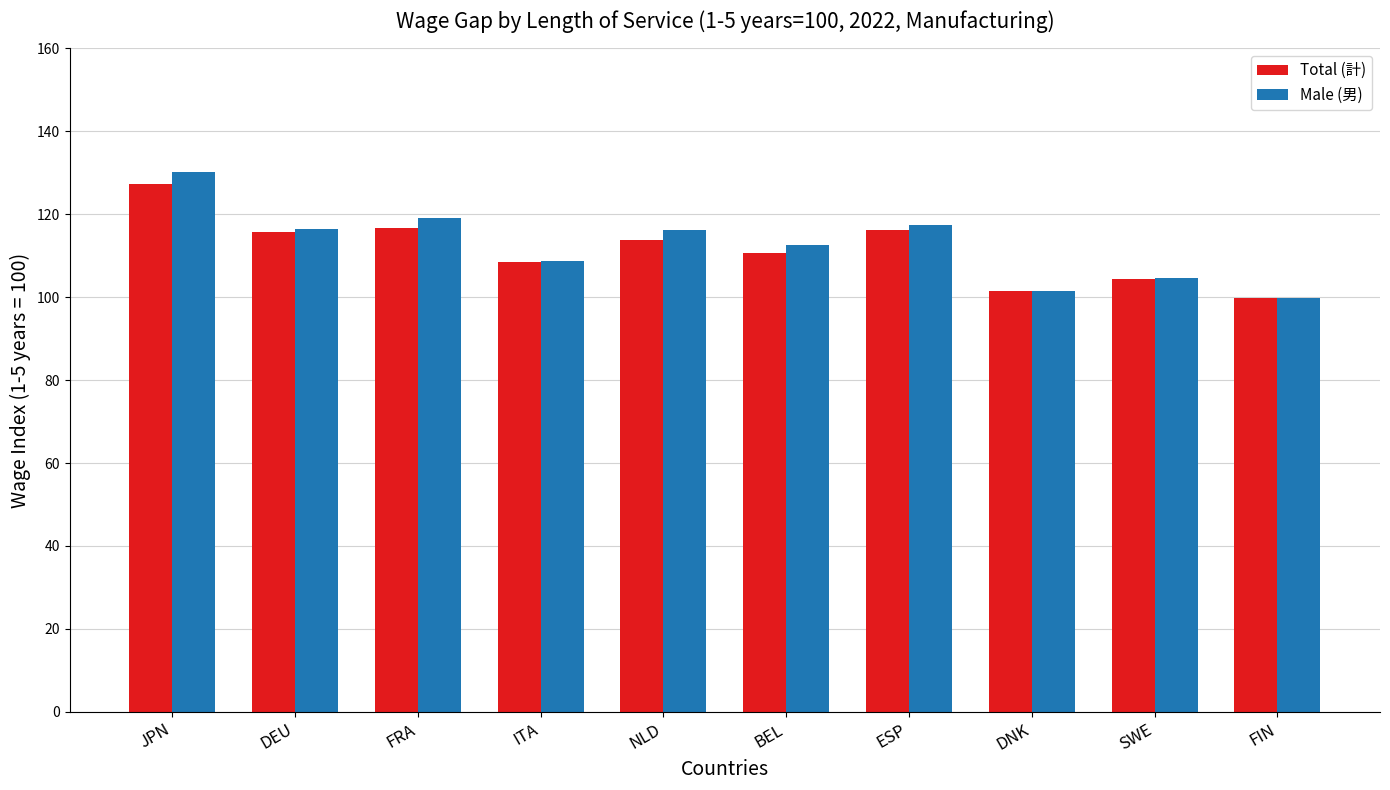

Is the value of Total (計) at DEU greater than the value of Male (男) at FIN?

Yes